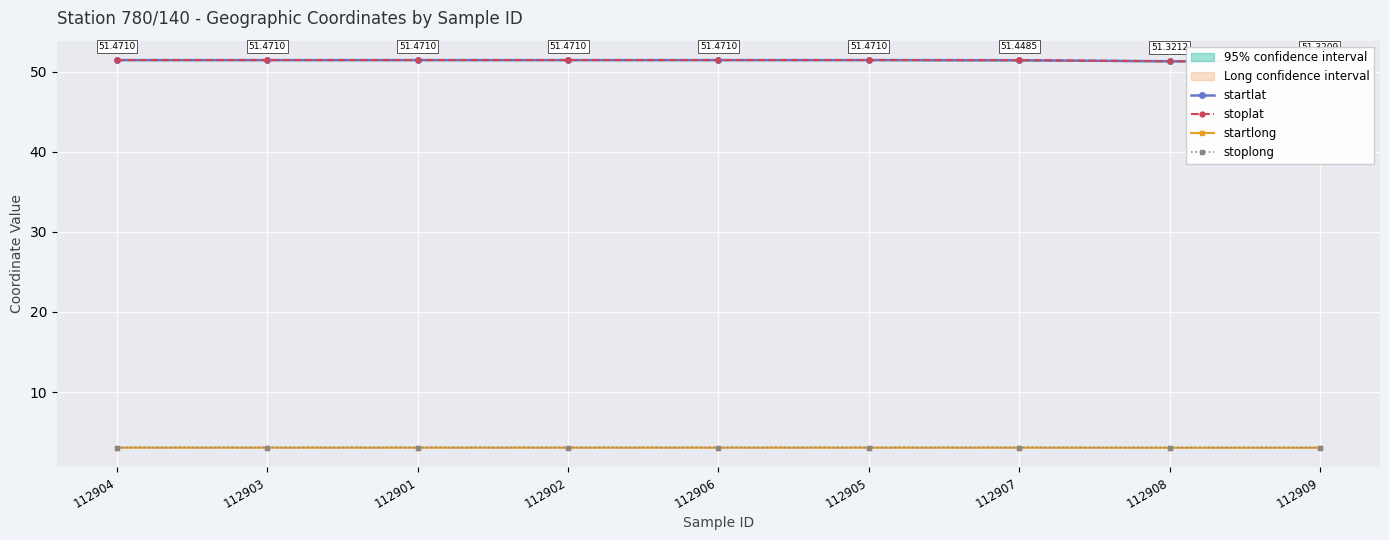

What is the label of the 4th point from the right?

112905